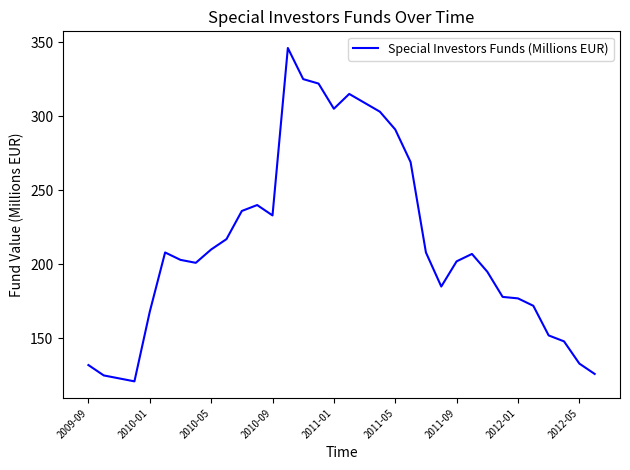

What is the greatest value displayed?

346